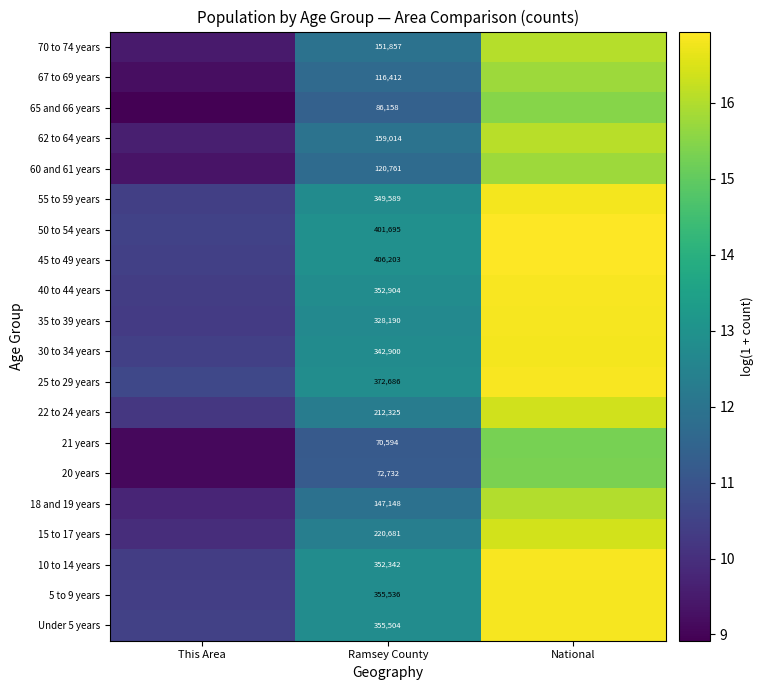

What is the difference between the highest and lowest values at Ramsey County?

335609.0